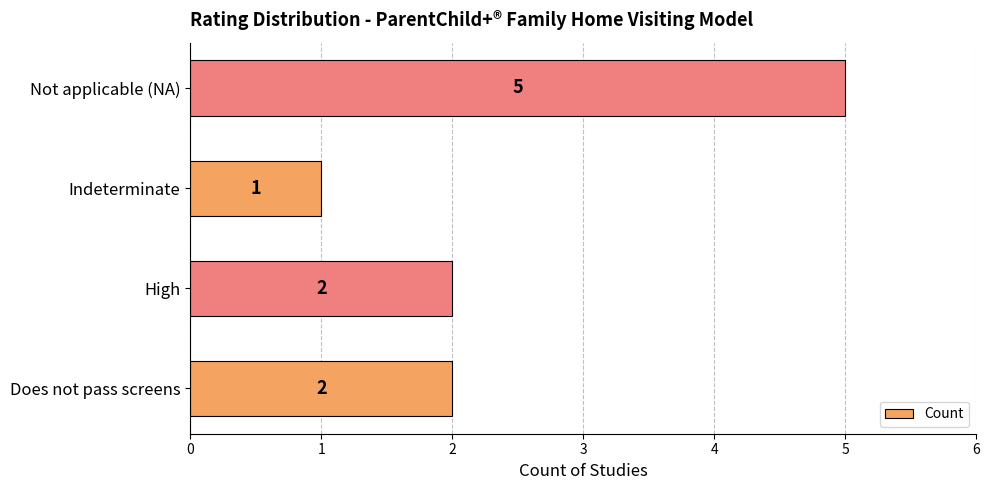

At which category does the chart reach its minimum across all series?

Indeterminate